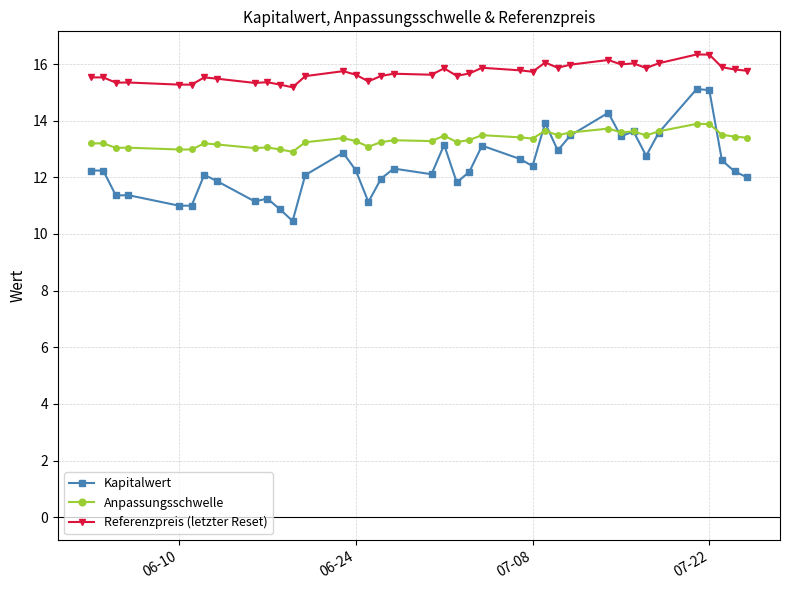

Which series has the widest spread of values?

Kapitalwert